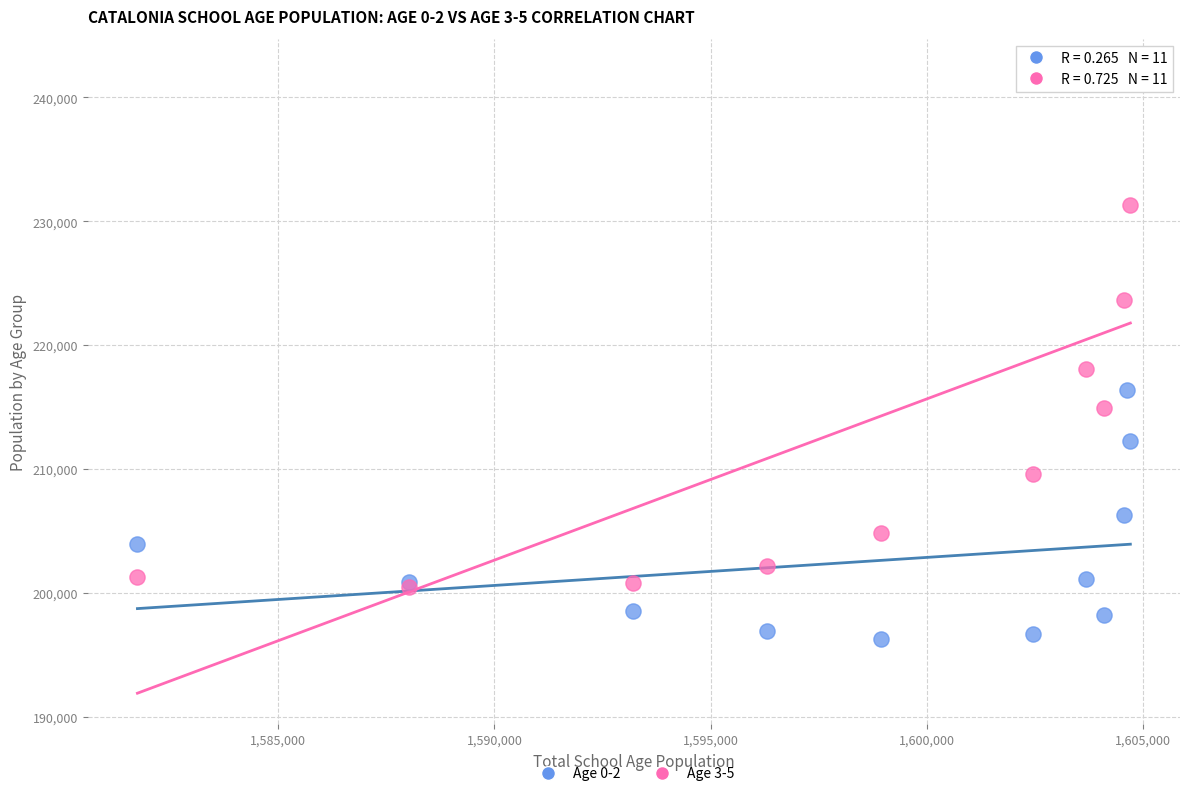

Across all series, what Y value is closest to 219246?

218103